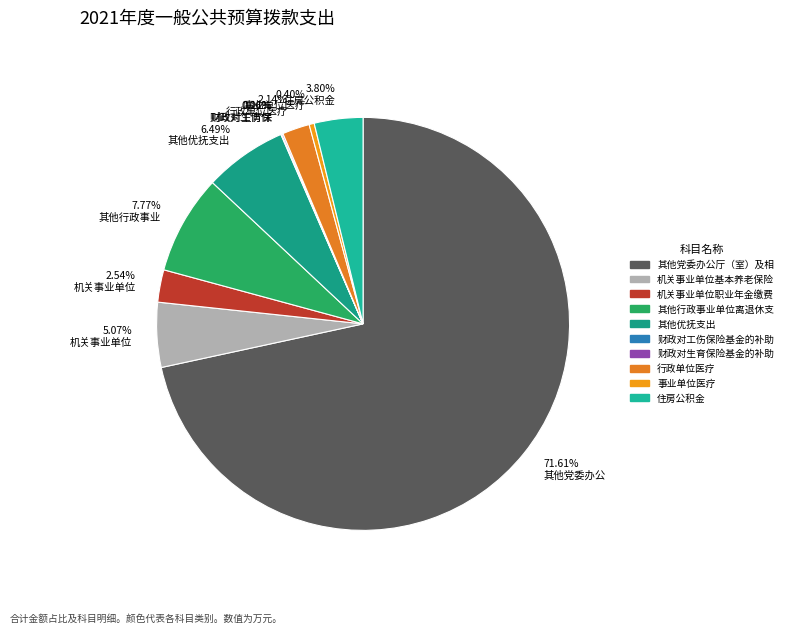

Is 6.49% 其他优抚支出 the majority of the pie?

No